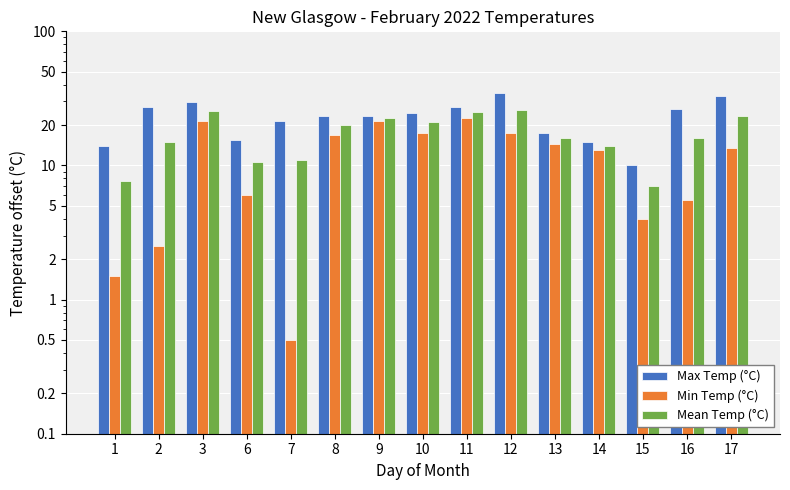

Reading left to right, list all the values displayed in this chart.

Max Temp (°C): 14.0	27.5	29.5	15.5	21.5	23.5	23.5	24.5	27.5	34.5	17.5	15.0	10.0	26.5	33.0
Min Temp (°C): 1.5	2.5	21.5	6.0	0.5	17.0	21.5	17.5	22.5	17.5	14.5	13.0	4.0	5.5	13.5
Mean Temp (°C): 7.7	15.0	25.5	10.7	11.0	20.2	22.5	21.0	25.0	26.0	16.0	14.0	7.0	16.0	23.3